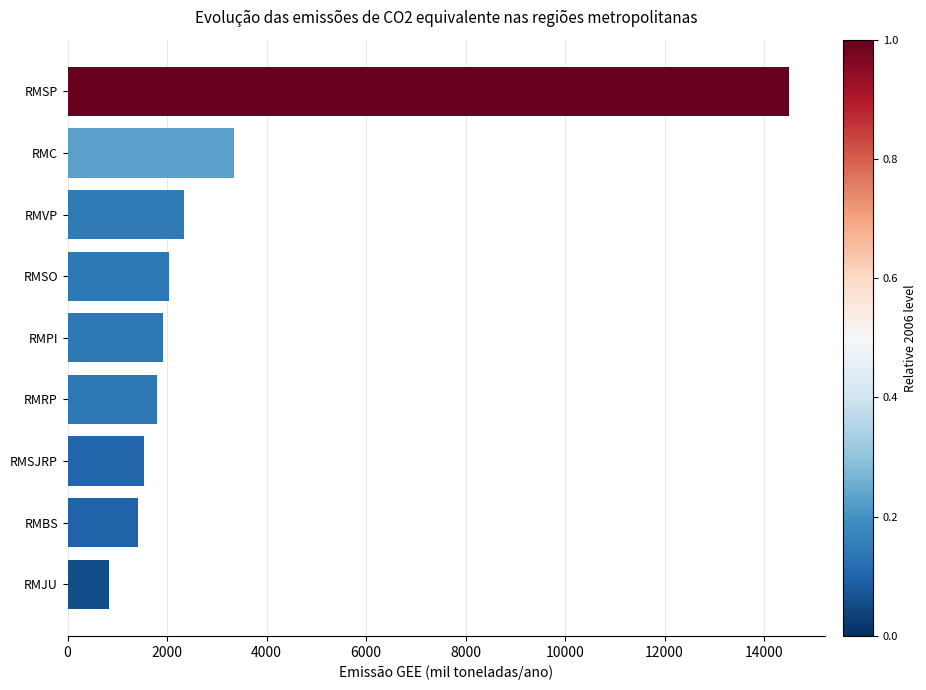

Does the chart contain stacked bars?

No